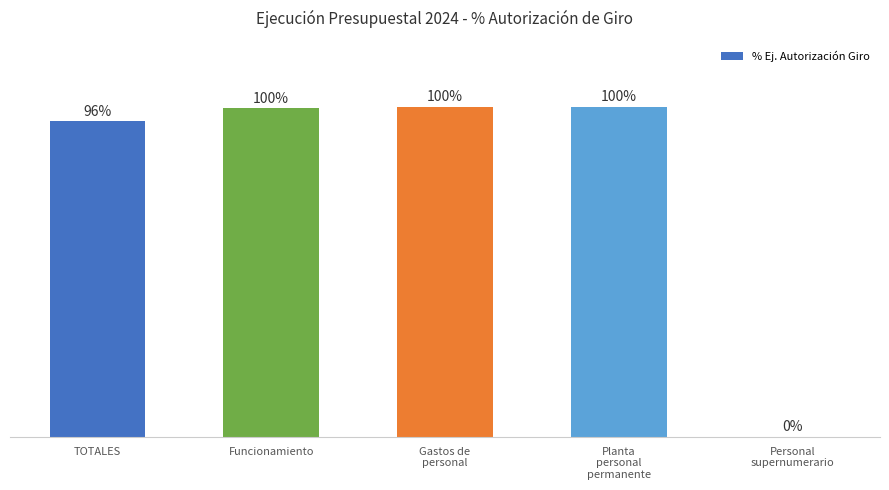

At which label is the value closest to 50?

TOTALES